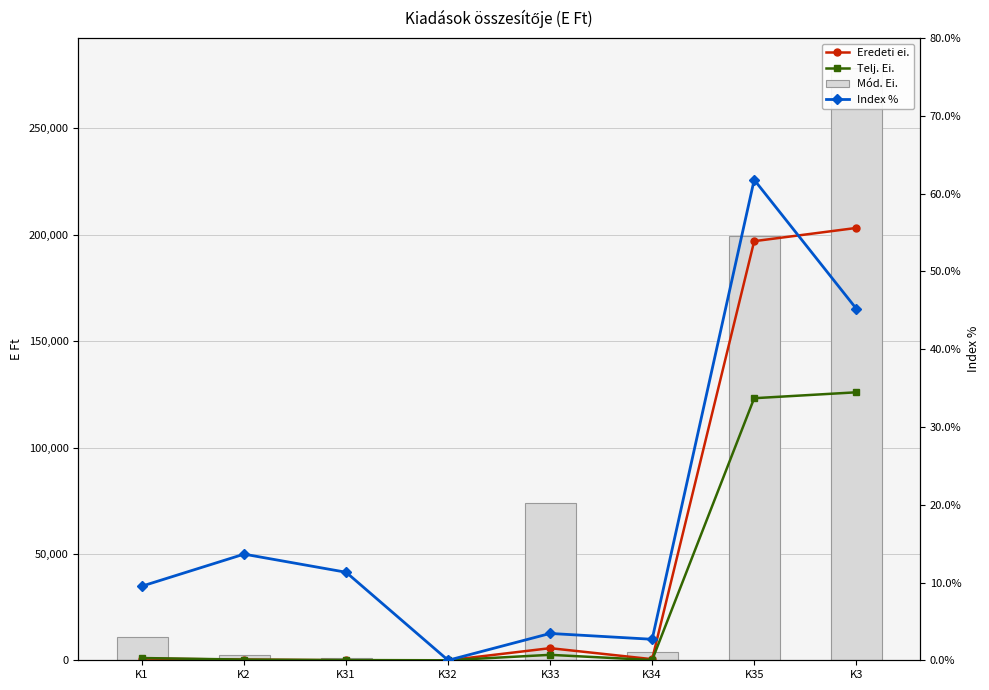

The Mód. Ei. series shows 37073.7 at K33. True or false?

False